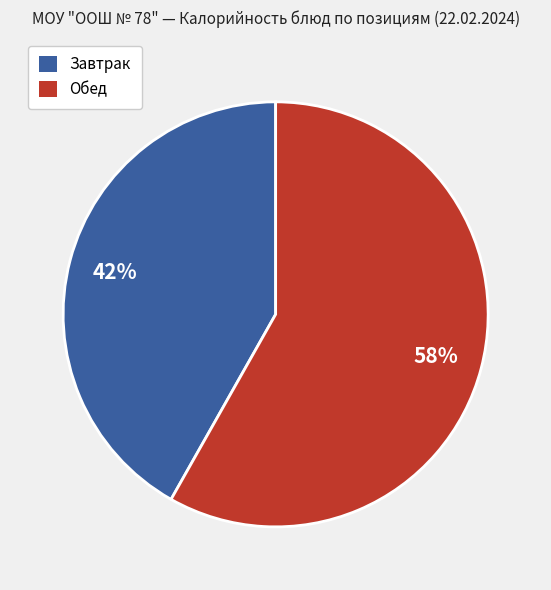

Is there a majority slice in this chart?

Yes